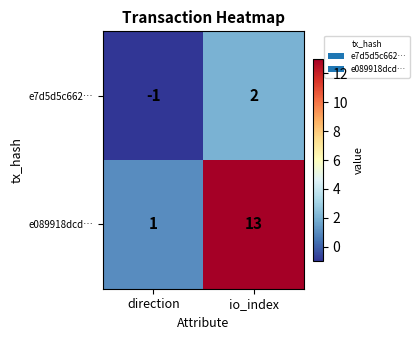

At which category is the sum across all series the highest?

io_index